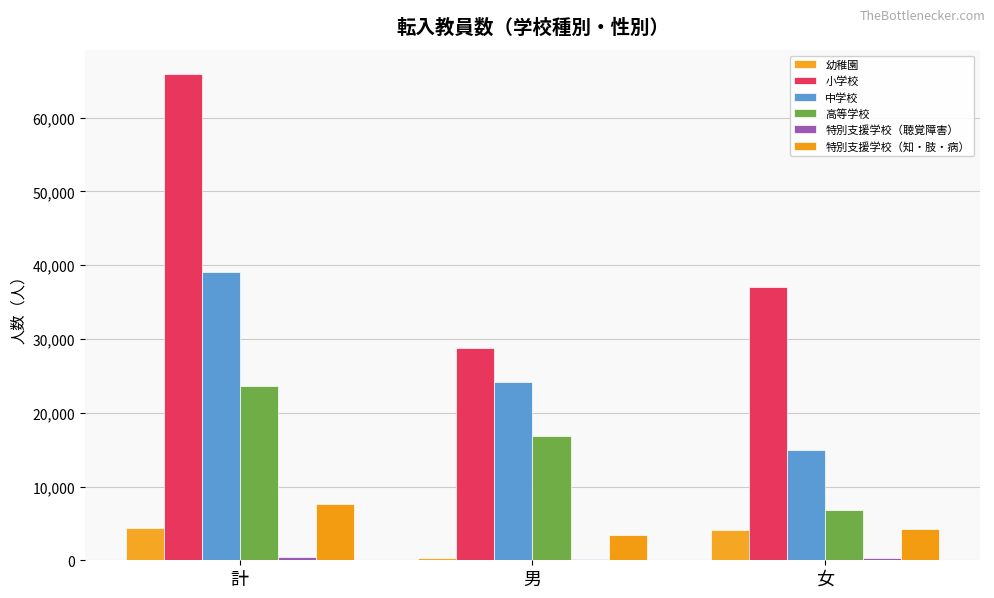

Which series changed the most between 計 and 男?

小学校